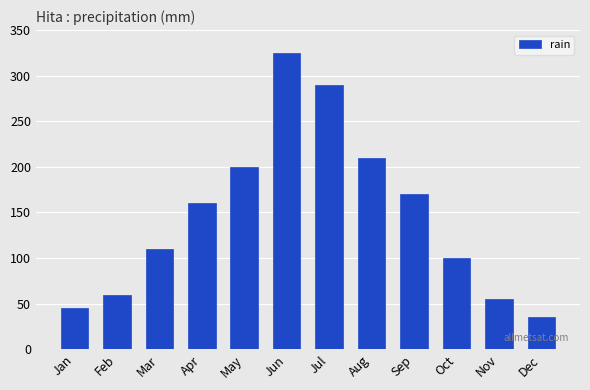

Reading left to right, extract all data points from this chart.

Jan=45	Feb=60	Mar=110	Apr=160	May=200	Jun=325	Jul=290	Aug=210	Sep=170	Oct=100	Nov=55	Dec=35